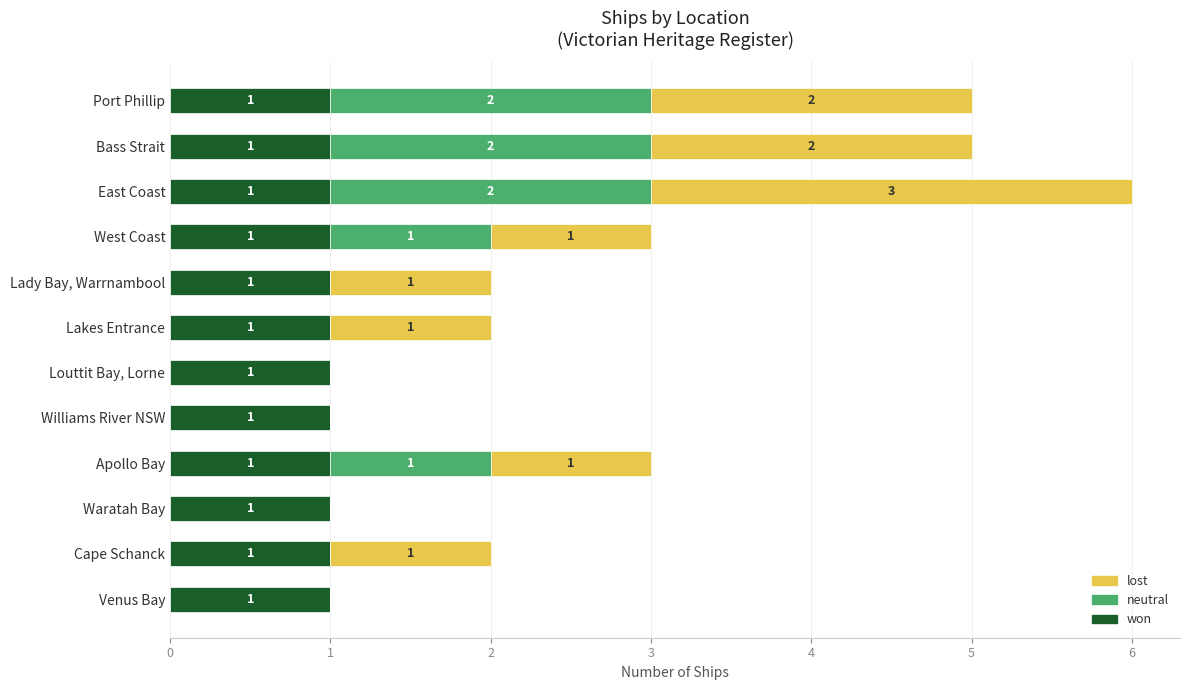

Count the number of categories in the chart.

12